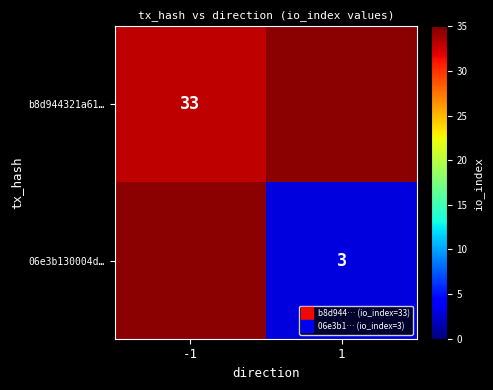

How many data points does each series have?

2